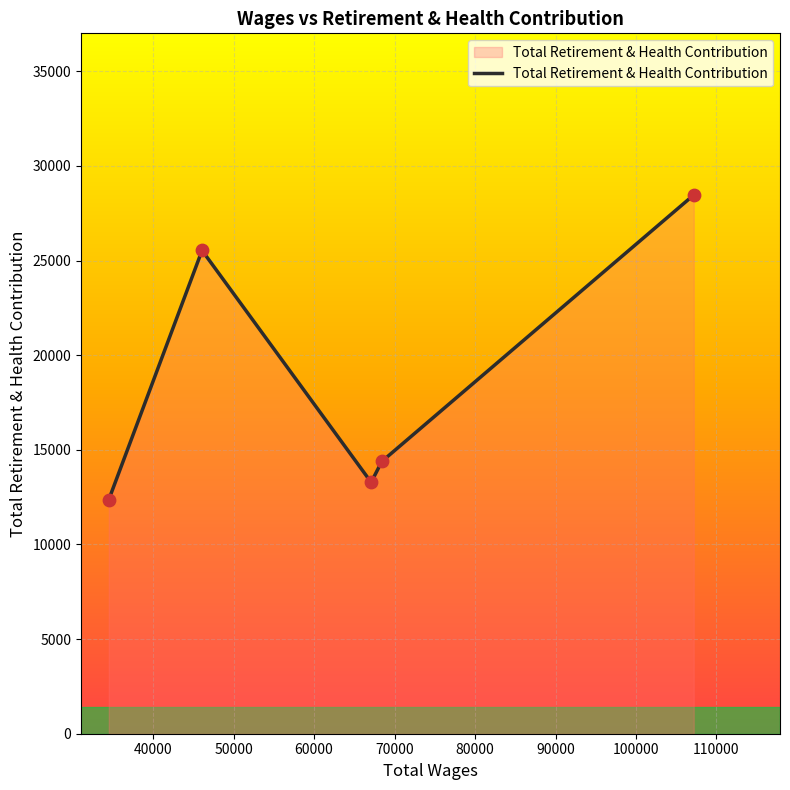

How many interior local valleys (lower than both neighbors) does the data have?

1